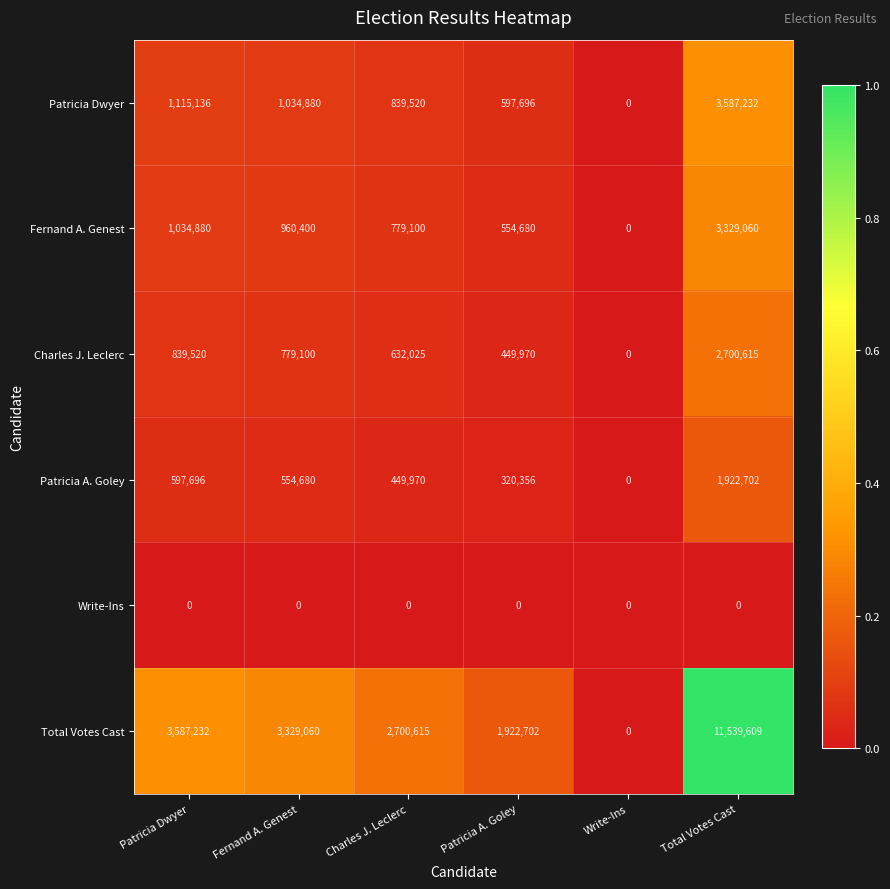

At which category is the sum across all series the highest?

Total Votes Cast